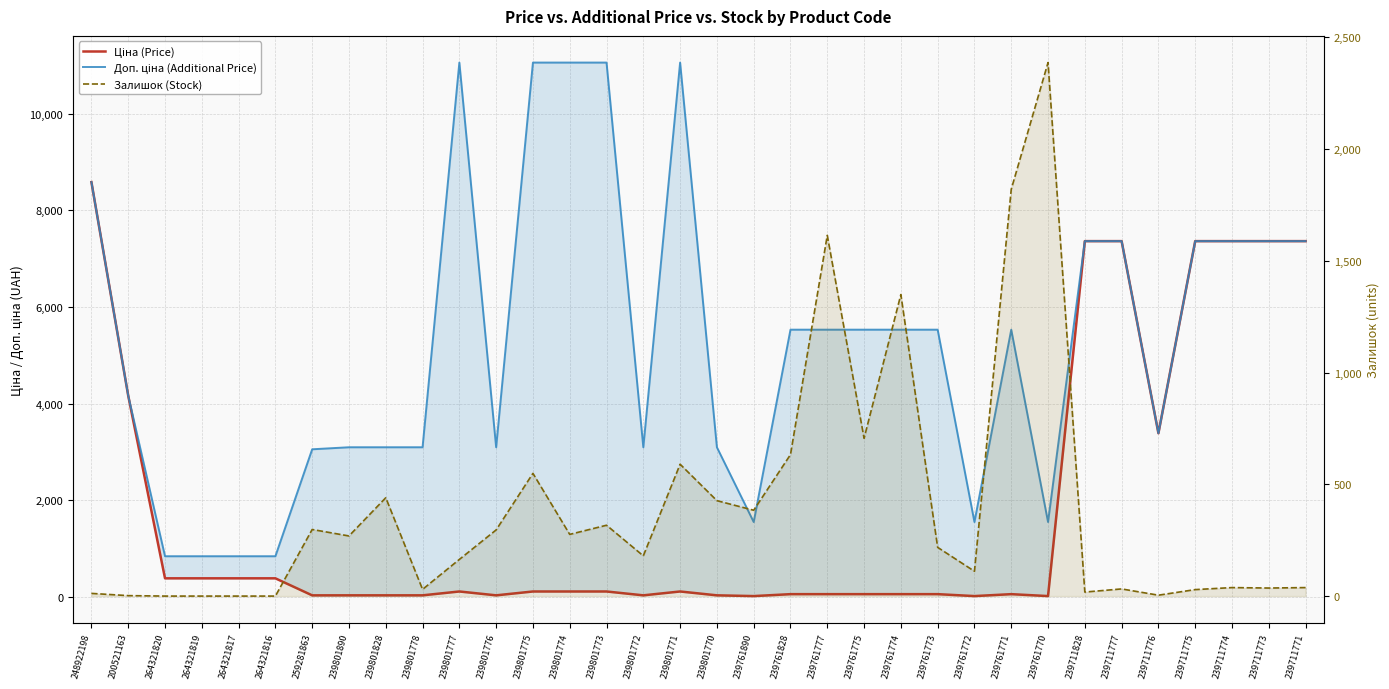

Between 239761774 and 239761771, which series saw the biggest shift?

Залишок (Stock)